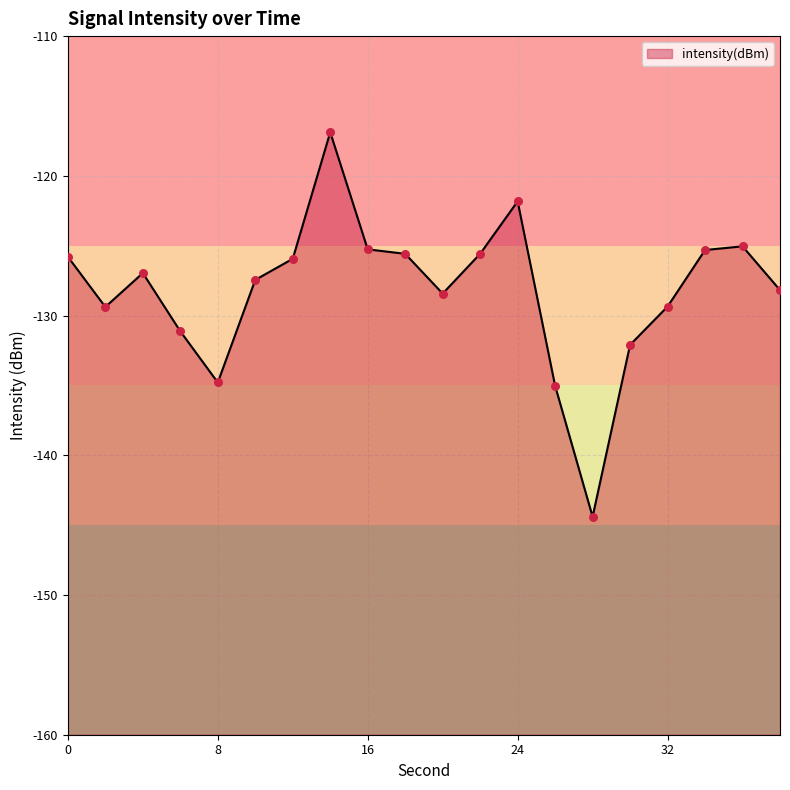

What is the change in value from 2 to 8?

-5.4